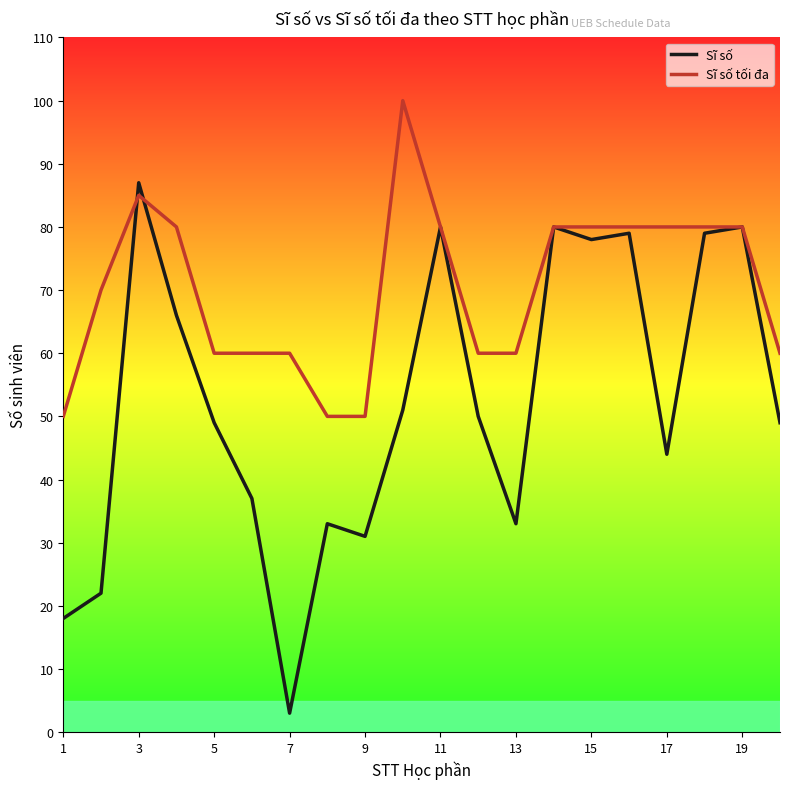

What is the maximum value for Sĩ số?

87